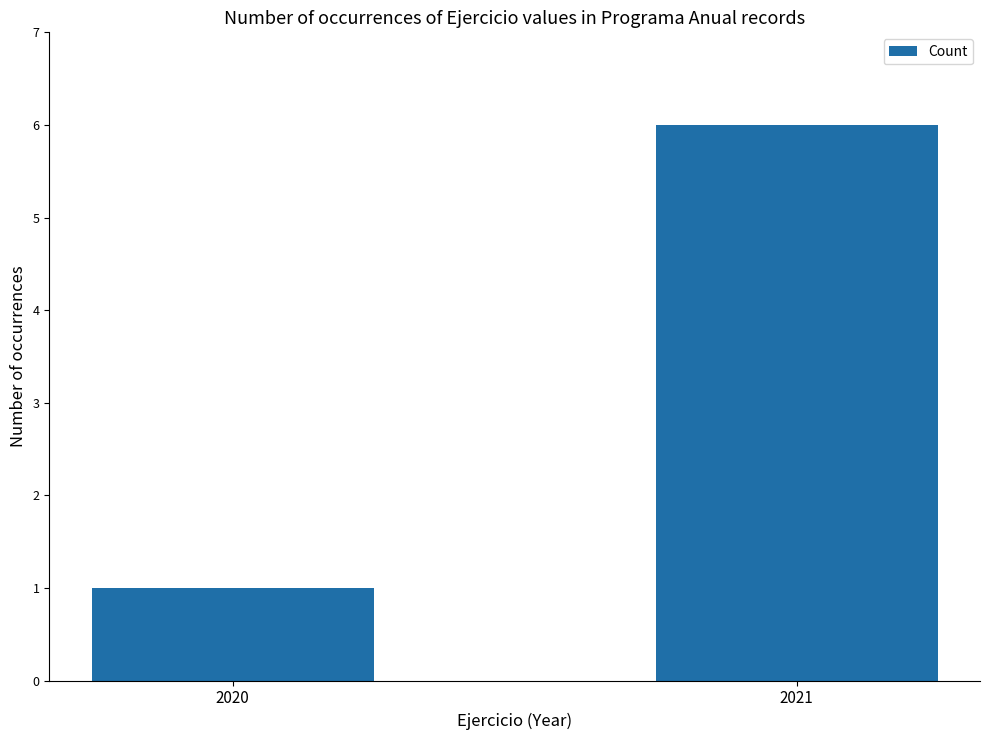

True or false: the data shows 2 at 2021.

False